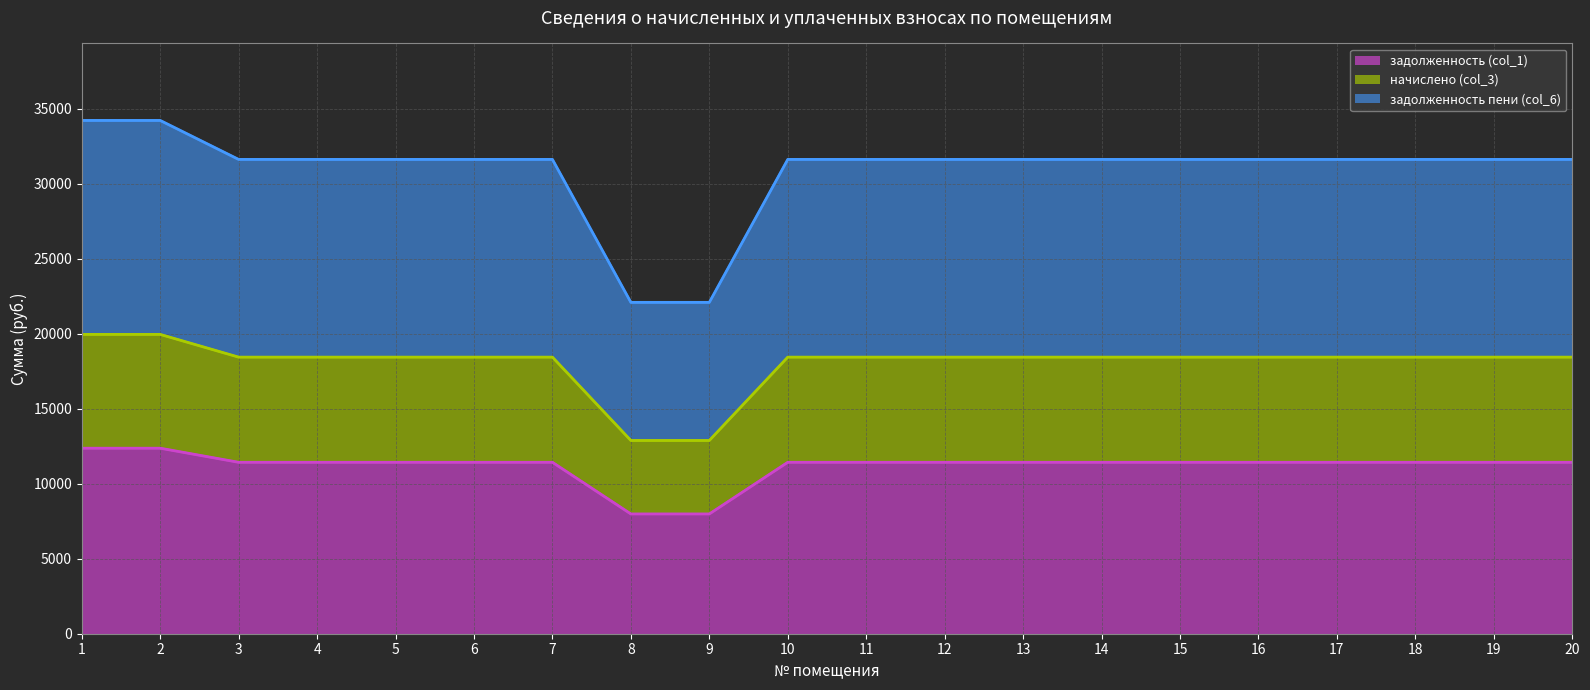

List the series in order of their peak value, lowest first.

задолженность (col_1), начислено (col_3), задолженность пени (col_6)